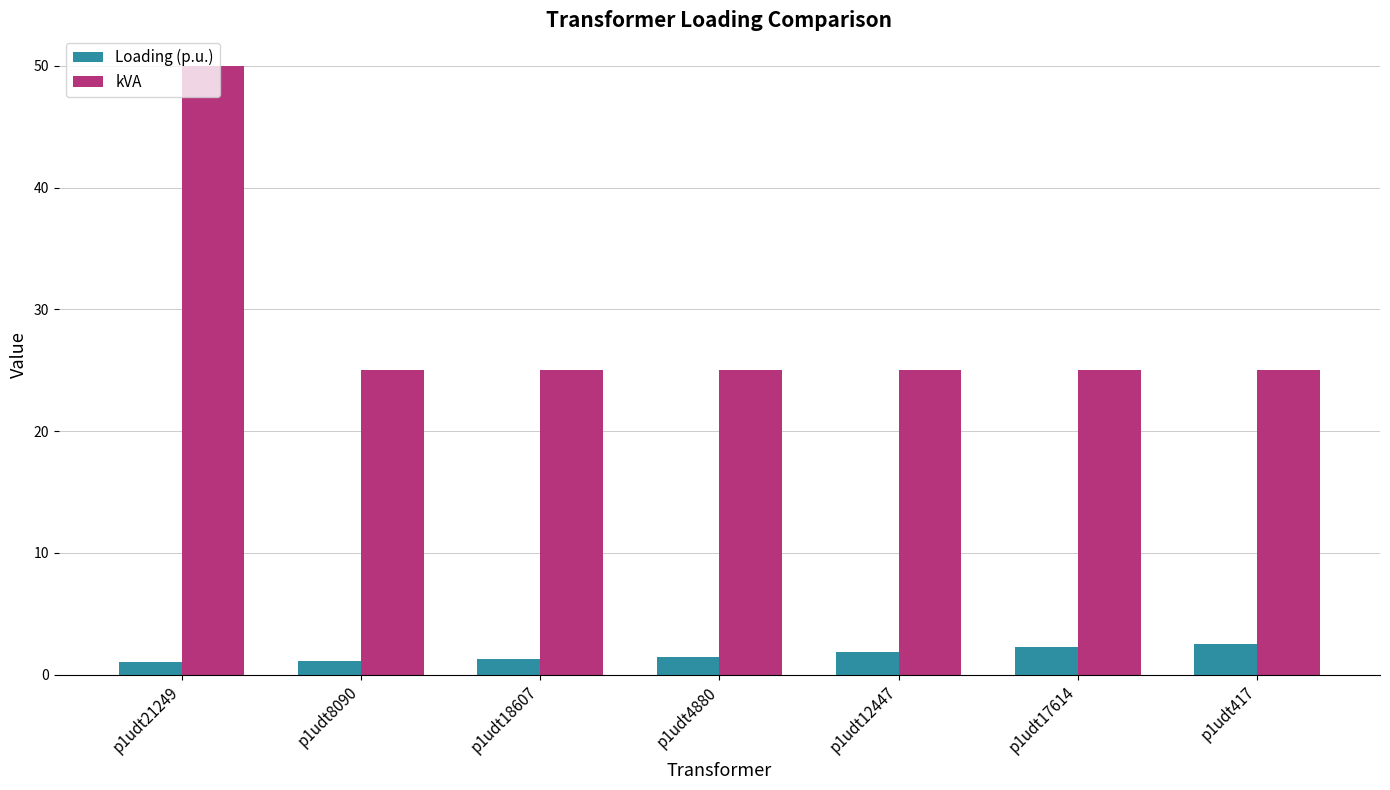

What is the label of the 2nd bar from the left?

p1udt8090